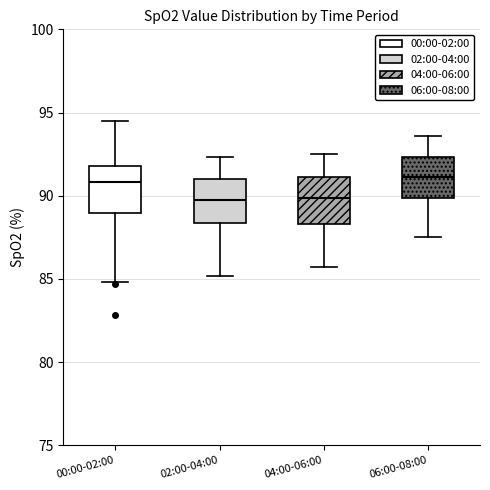

Where does the lower whisker of the box for 00:00-02:00 end on the y-axis? The values are not printed on the chart, so give them approximately, as read against the axis.

85.0